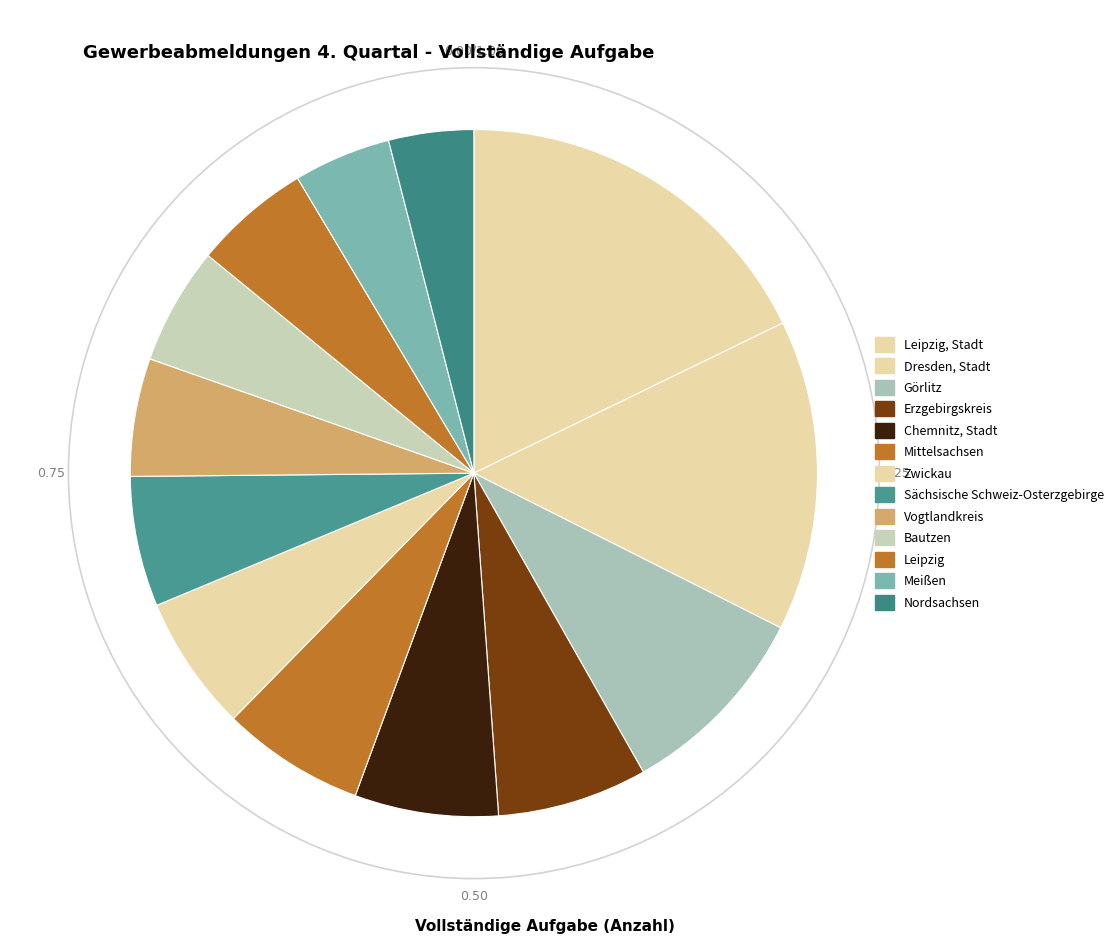

How many segments does this pie chart have?

13